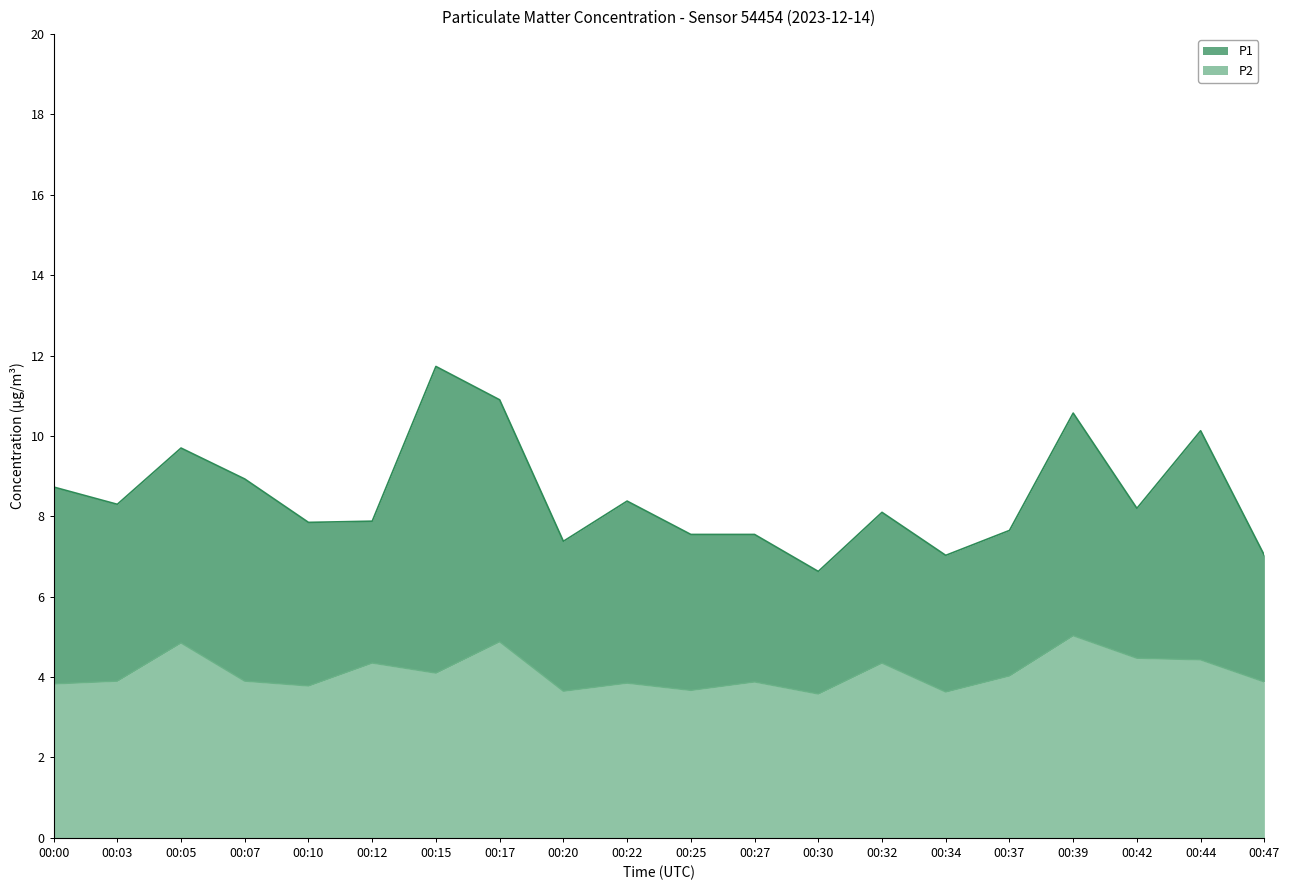

How many values in the P1 series are below 8?

9